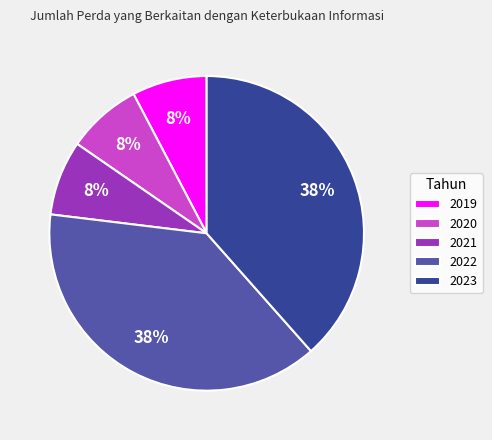

To the nearest percent, what percentage of the pie is 2020?

8%